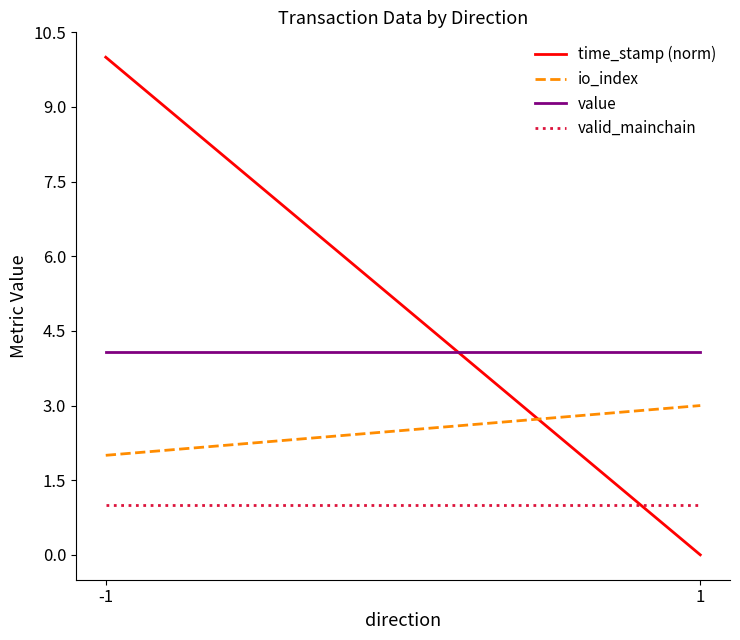

Which category has the highest value in the time_stamp (norm) series?

-1